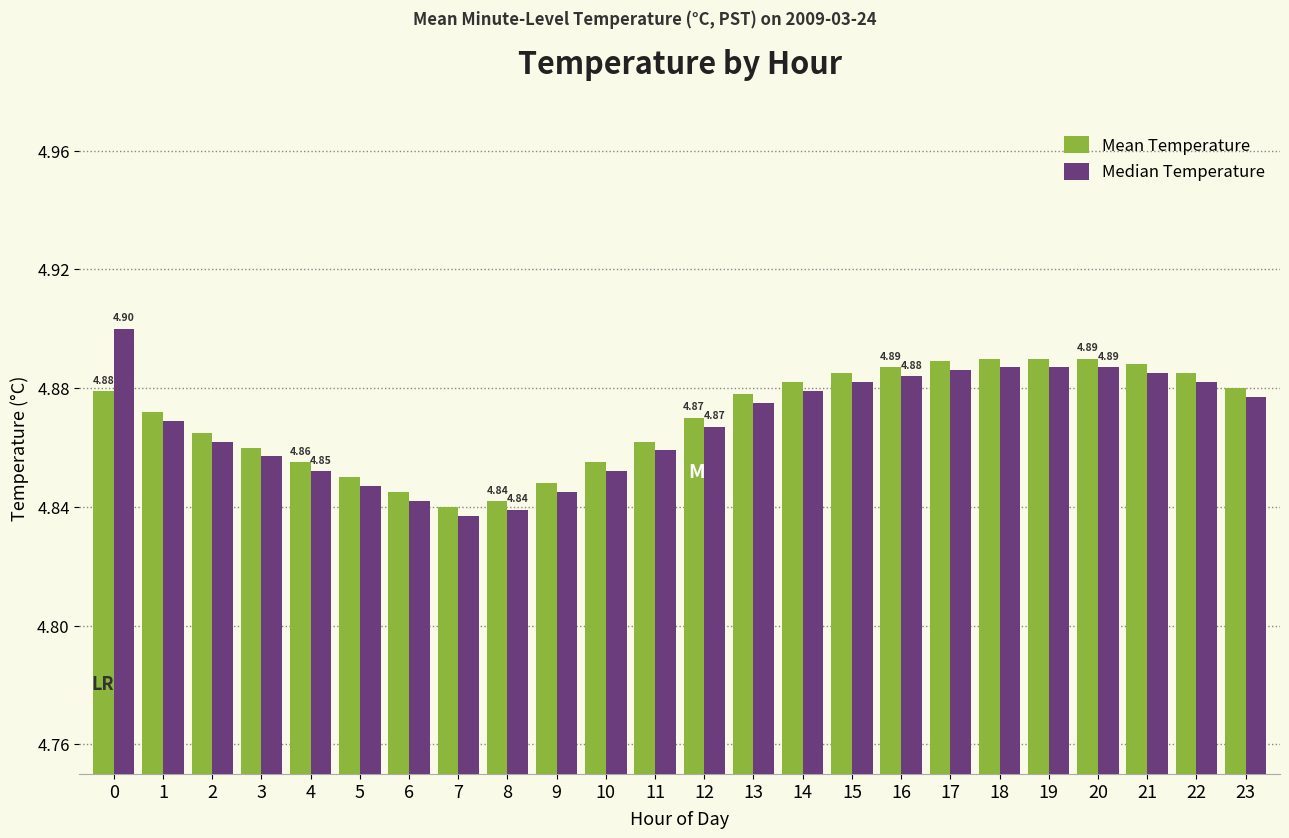

Is the value of Median Temperature at 5 greater than the value of Mean Temperature at 8?

Yes